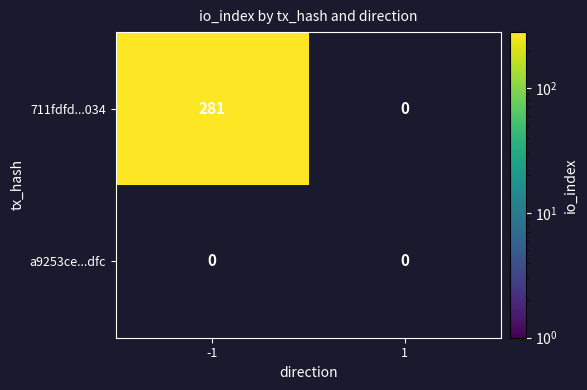

Is it true that 711fdfd...034 equals 281 at -1?

True